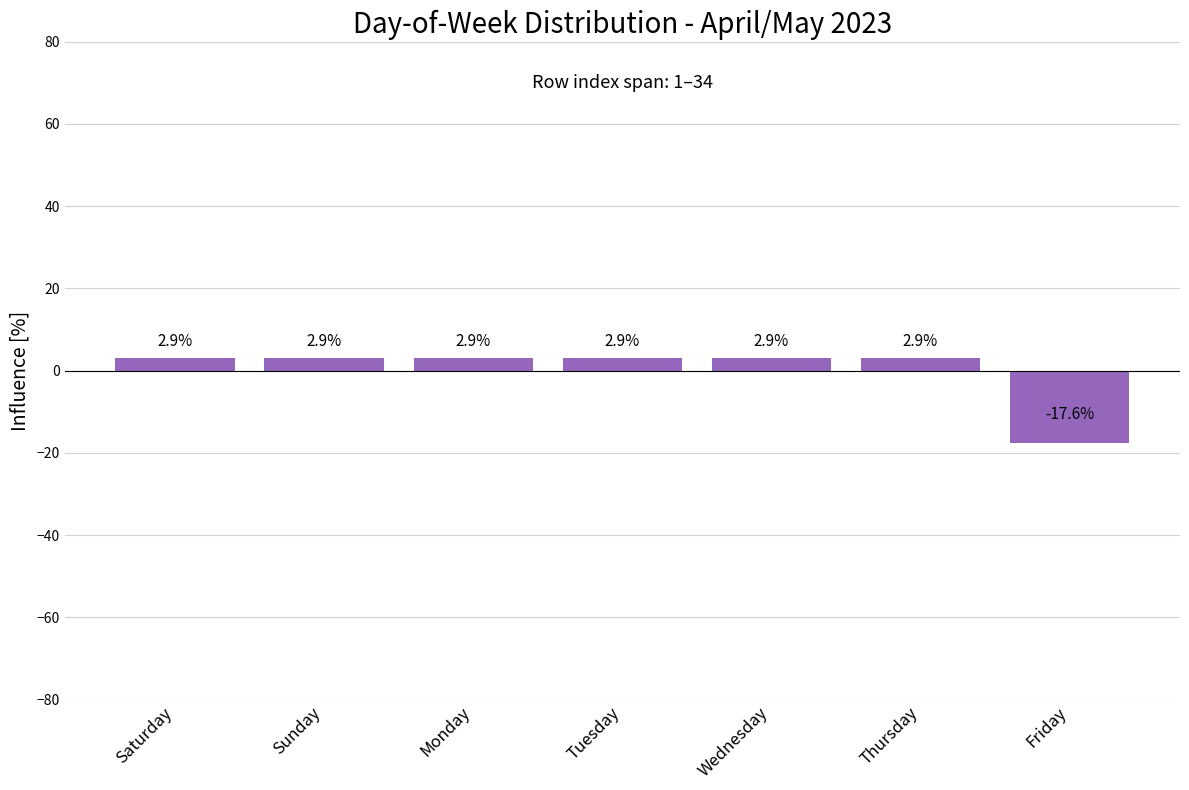

Are the bars grouped side by side (vs. stacked)?

No